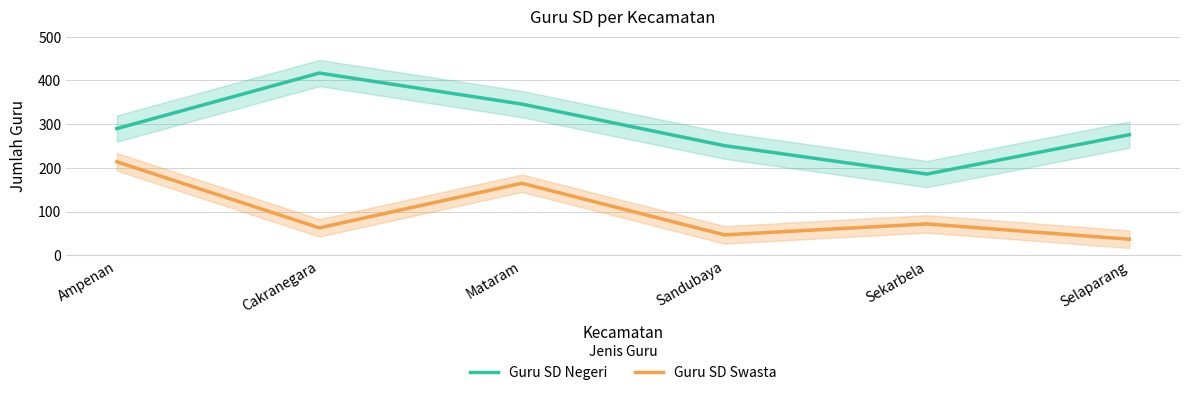

Rank the series at Selaparang from highest to lowest value.

Guru SD Negeri, Guru SD Swasta